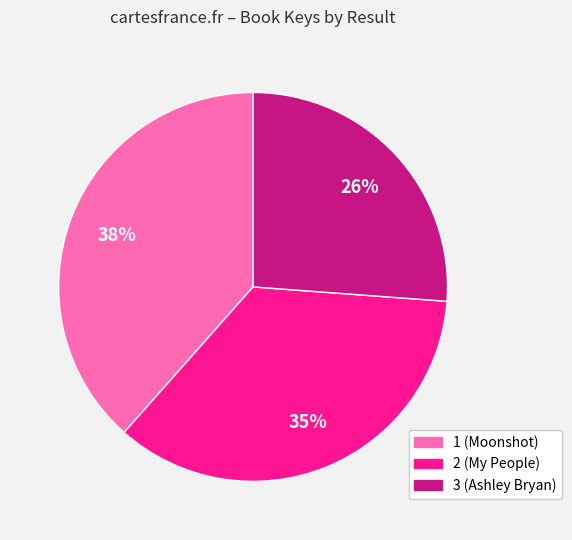

Combined, do 1 (Moonshot) and 2 (My People) account for over 50%?

Yes